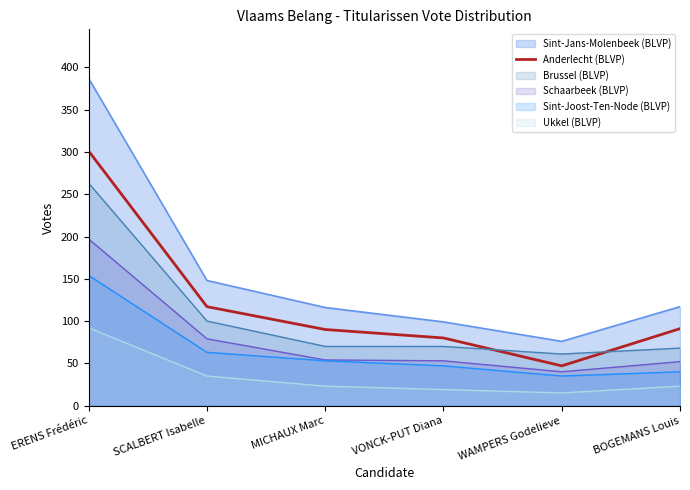

What position from the left is BOGEMANS Louis?

6